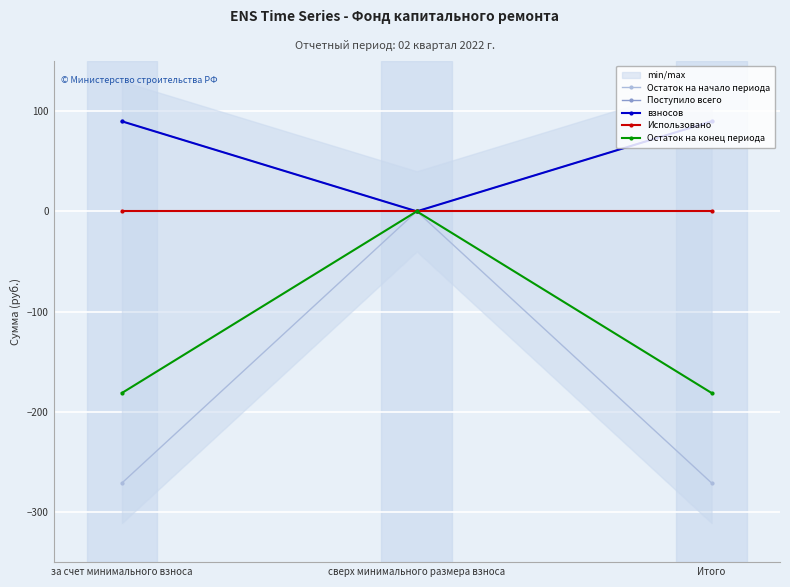

Which category has the highest value across all series?

за счет минимального взноса